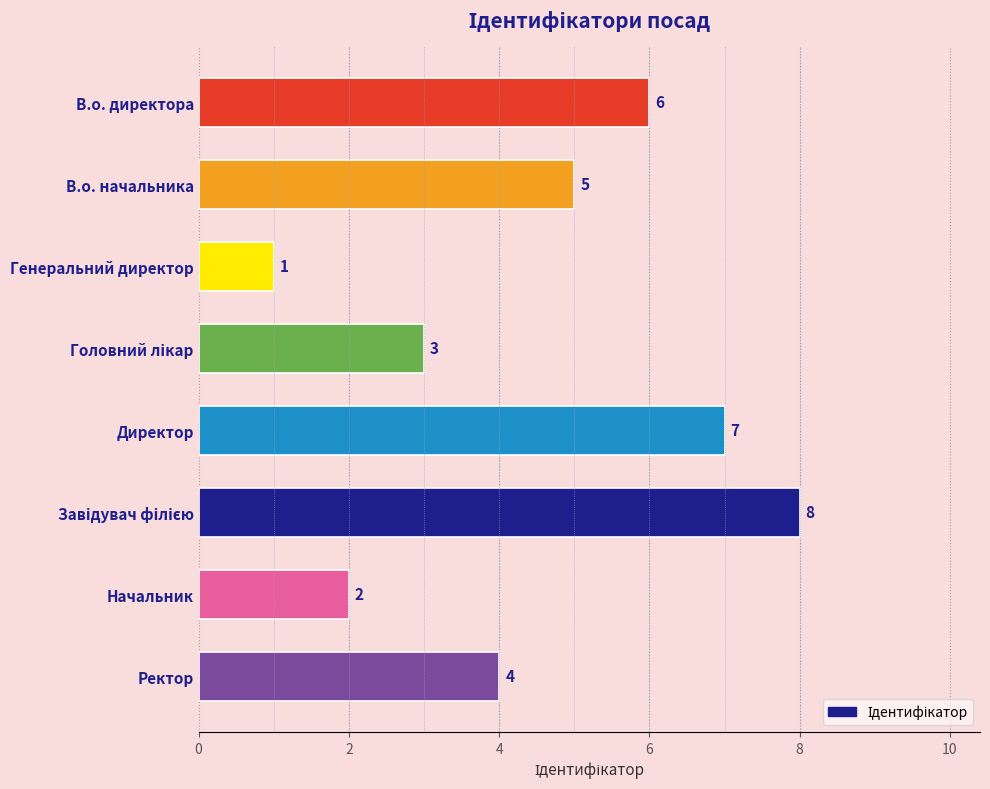

How many values are between 3 and 7?

5